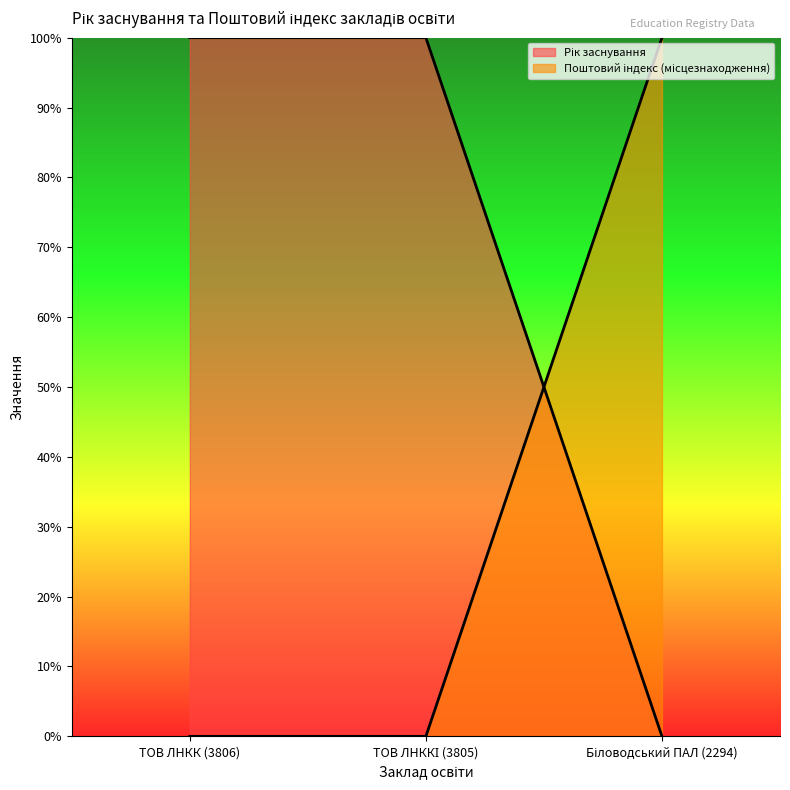

At how many categories does at least one series exceed 70?

3